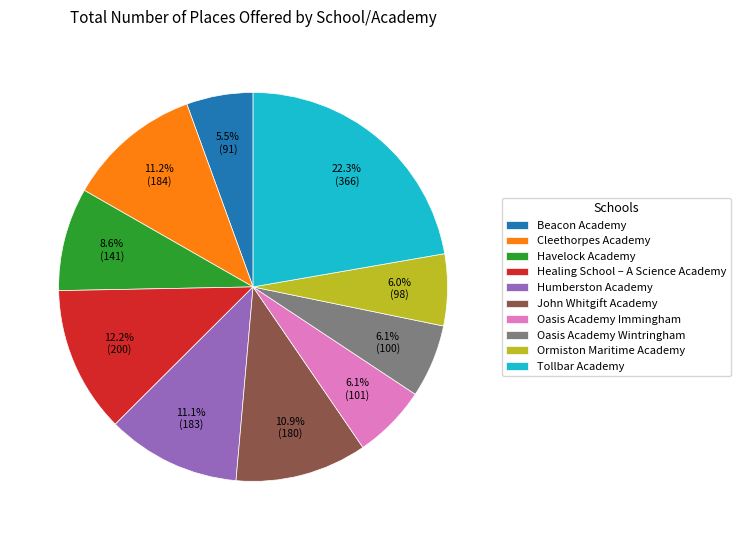

Approximately how many times larger is the value at Cleethorpes Academy compared to Tollbar Academy?

0.5